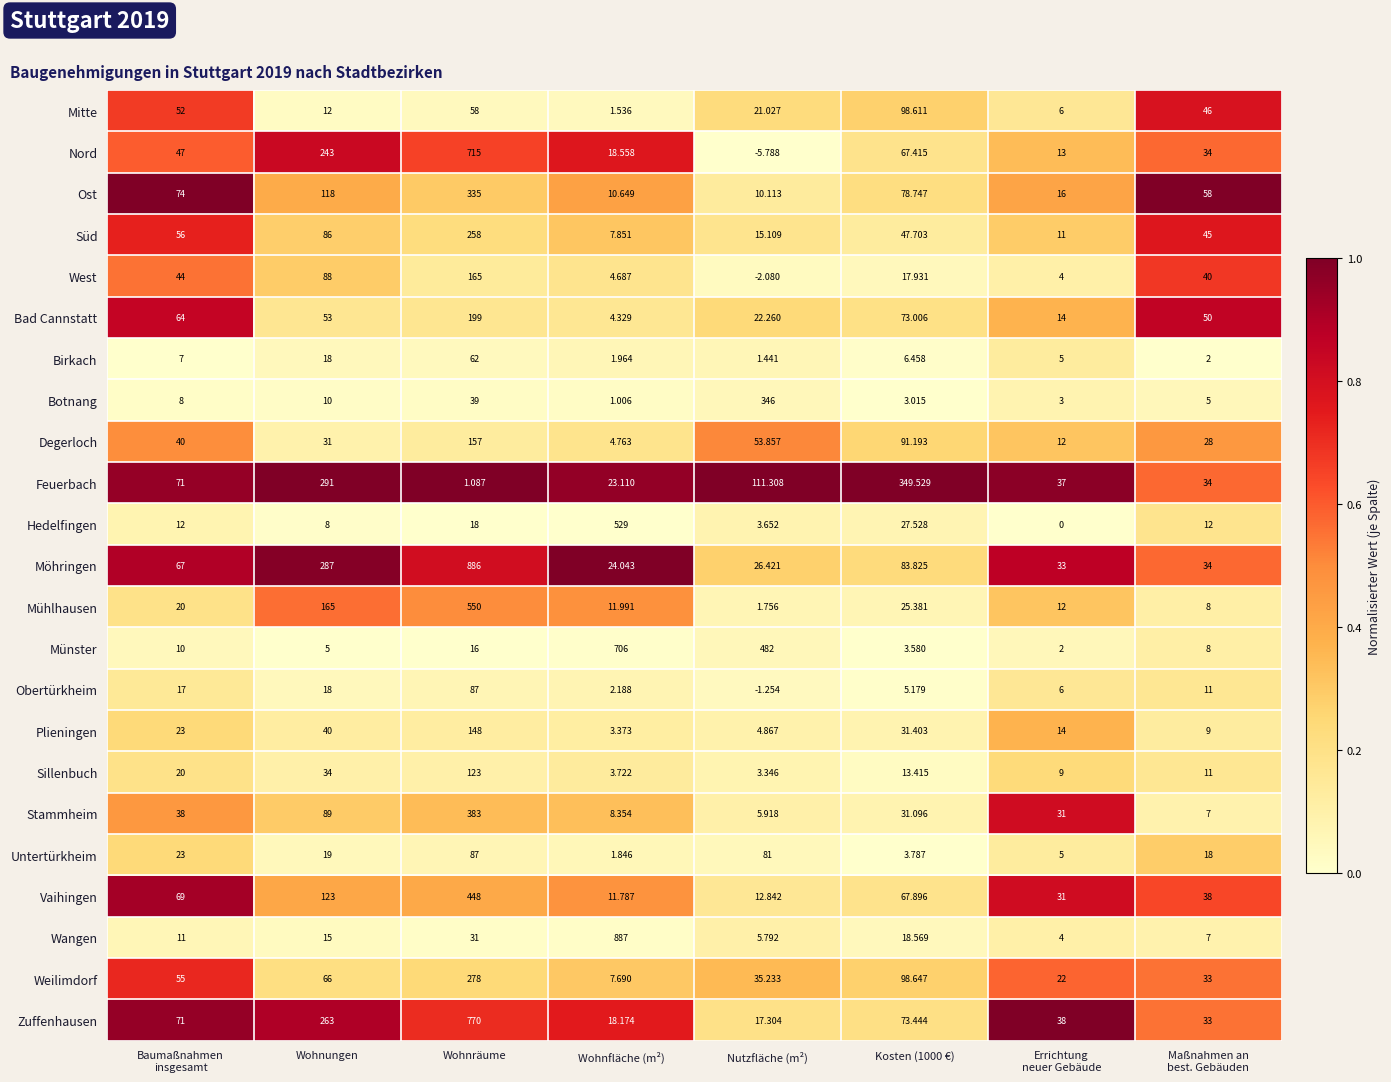

Which series changed the most between Wohnräume and Kosten (1000 €)?

Möhringen